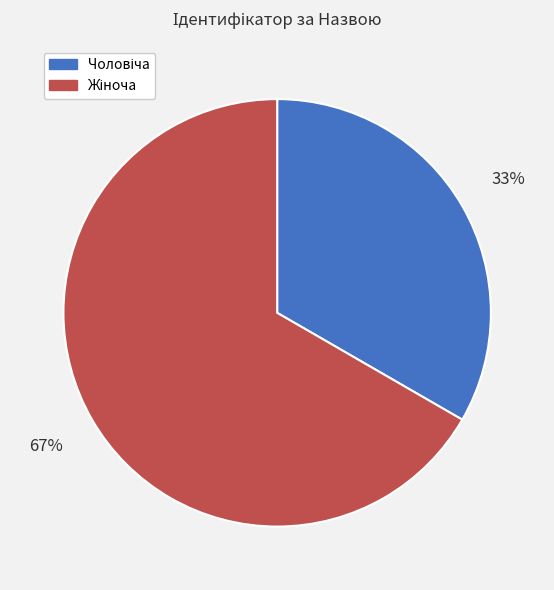

Is there any slice that represents more than half of the pie?

Yes